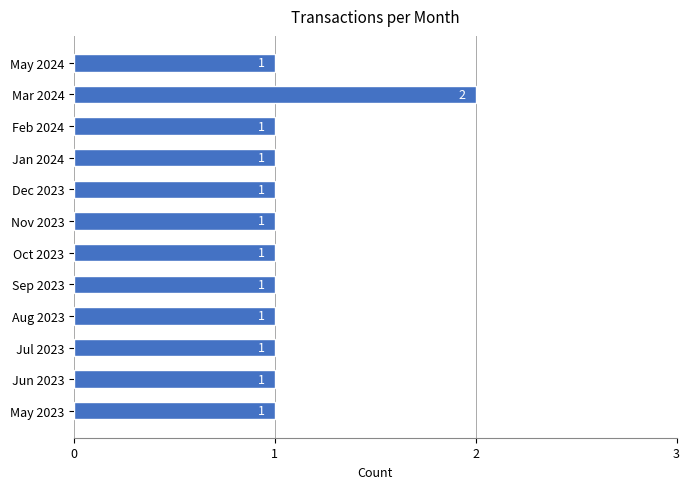

What is the minimum value shown in the chart?

1